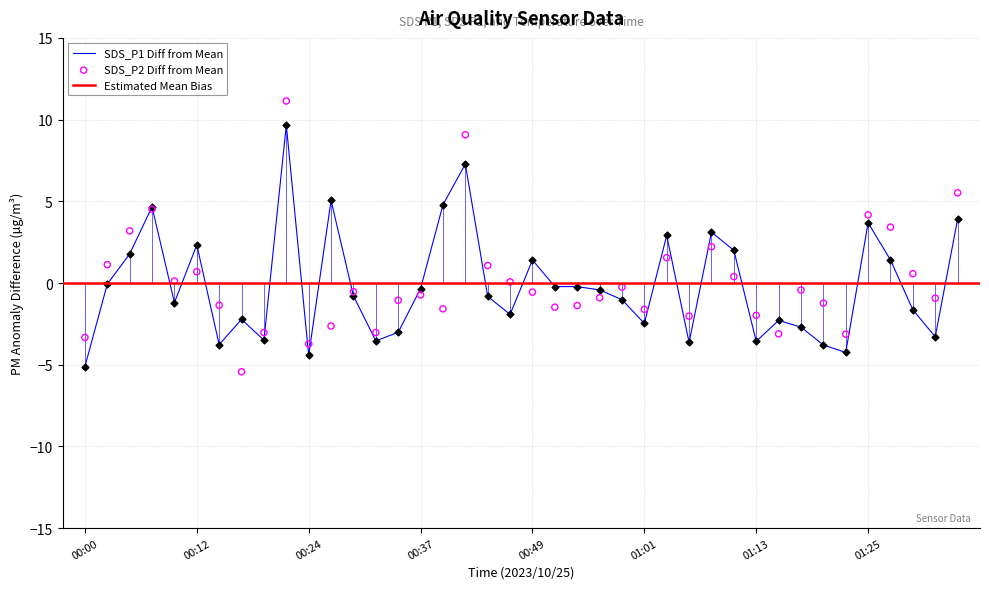

Which series has the largest total across all categories?

SDS_P2